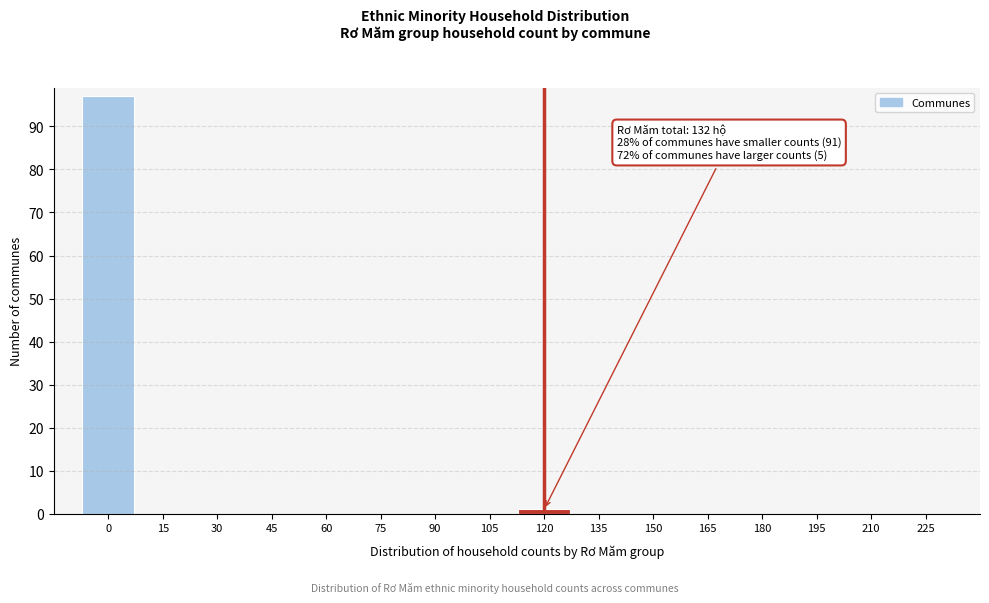

Reading left to right, list all the values displayed in this chart.

0=97	15=0	30=0	45=0	60=0	75=0	90=0	105=0	120=1	135=0	150=0	165=0	180=0	195=0	210=0	225=0